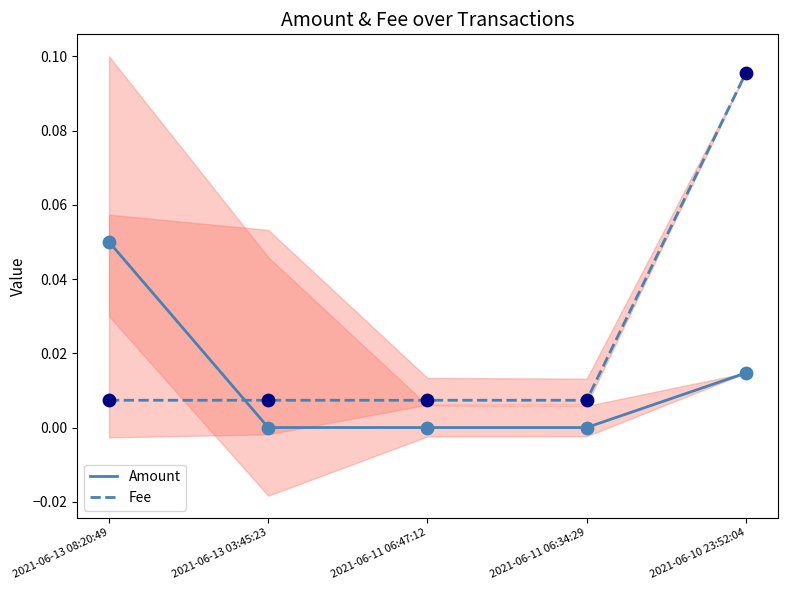

What are all the series names shown in the legend?

Amount, Fee